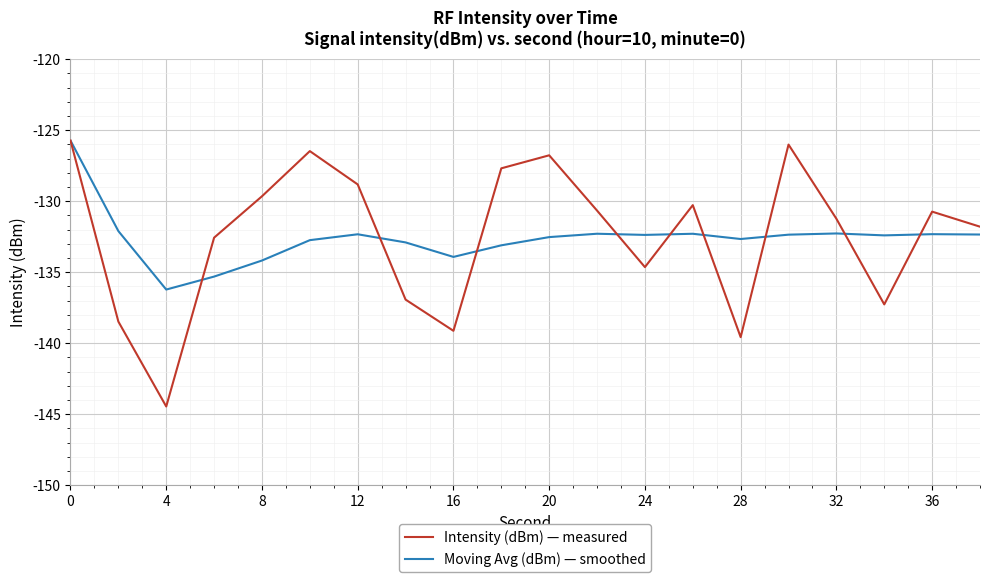

What is the maximum value shown in the chart?

-125.7